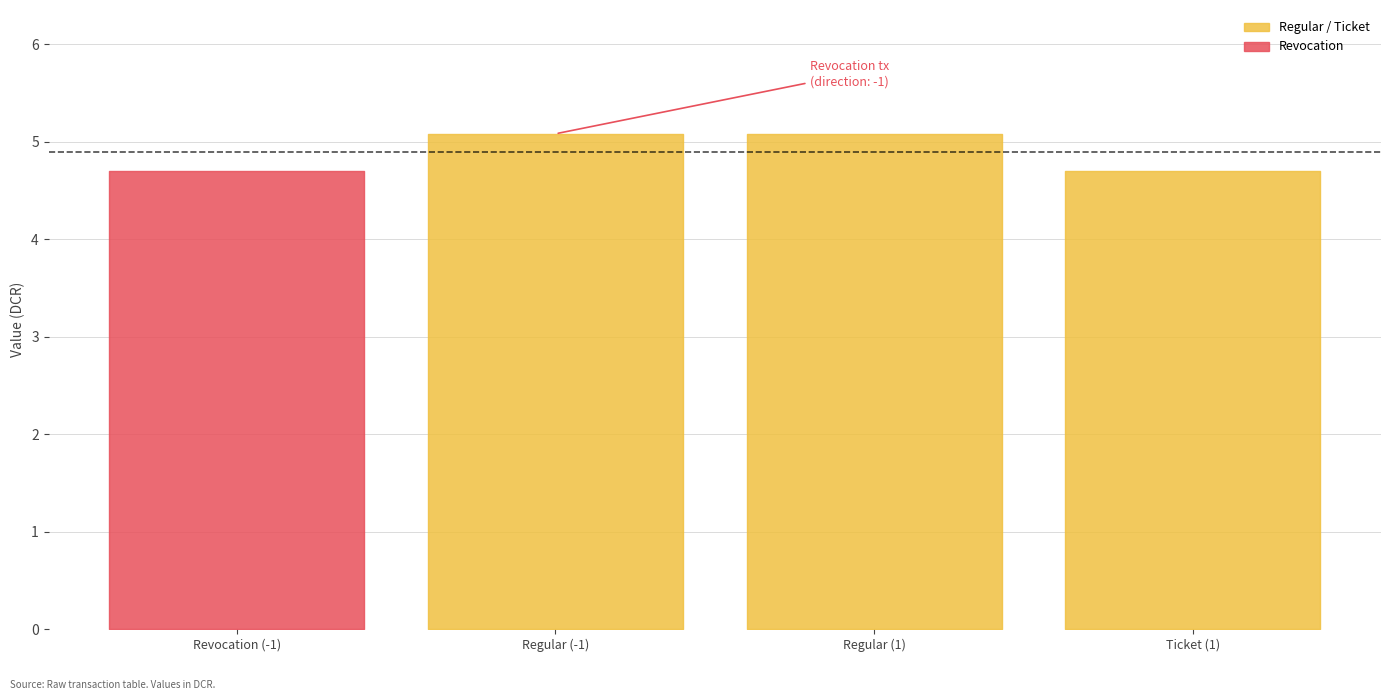

The time_stamp series shows 2777812162.1 at Ticket (1). True or false?

False